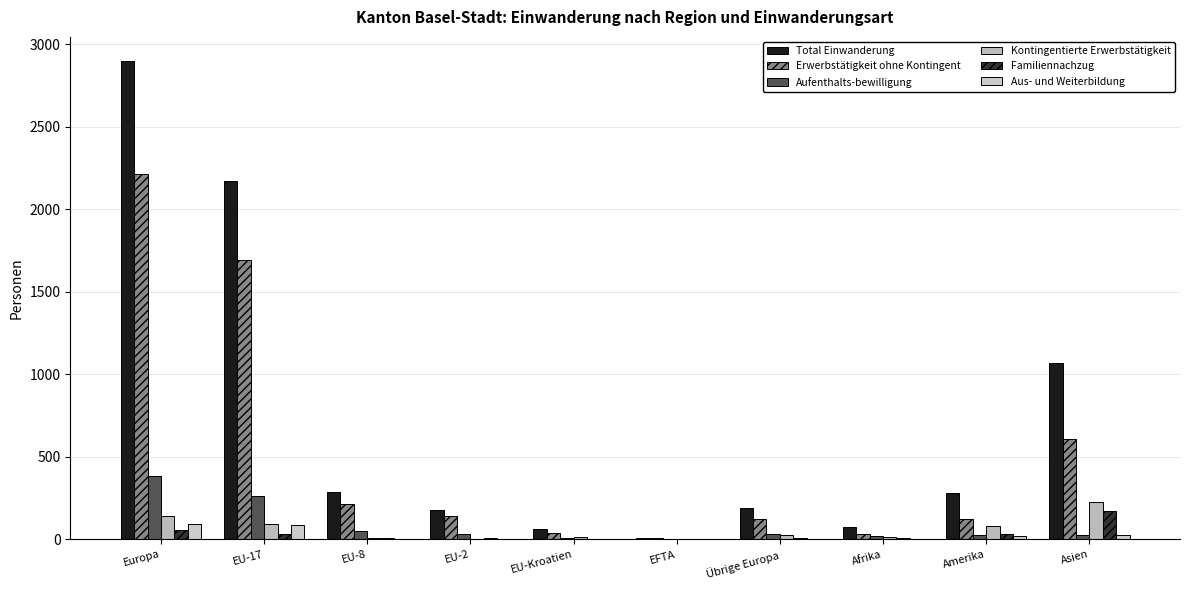

Reading left to right, transcribe all the data shown in this chart.

Total Einwanderung: Europa=2901	EU-17=2173	EU-8=289	EU-2=181	EU-Kroatien=61	EFTA=8	Übrige Europa=189	Afrika=76	Amerika=283	Asien=1067
Erwerbstätigkeit ohne Kontingent: Europa=2215	EU-17=1694	EU-8=215	EU-2=140	EU-Kroatien=36	EFTA=7	Übrige Europa=123	Afrika=32	Amerika=125	Asien=609
Aufenthalts-bewilligung: Europa=387	EU-17=265	EU-8=50	EU-2=30	EU-Kroatien=11	EFTA=0	Übrige Europa=31	Afrika=18	Amerika=27	Asien=28
Kontingentierte Erwerbstätigkeit: Europa=139	EU-17=93	EU-8=8	EU-2=2	EU-Kroatien=12	EFTA=0	Übrige Europa=24	Afrika=17	Amerika=79	Asien=228
Familiennachzug: Europa=60	EU-17=32	EU-8=11	EU-2=7	EU-Kroatien=2	EFTA=0	Übrige Europa=8	Afrika=7	Amerika=33	Asien=174
Aus- und Weiterbildung: Europa=96	EU-17=85	EU-8=5	EU-2=2	EU-Kroatien=0	EFTA=1	Übrige Europa=3	Afrika=2	Amerika=19	Asien=27